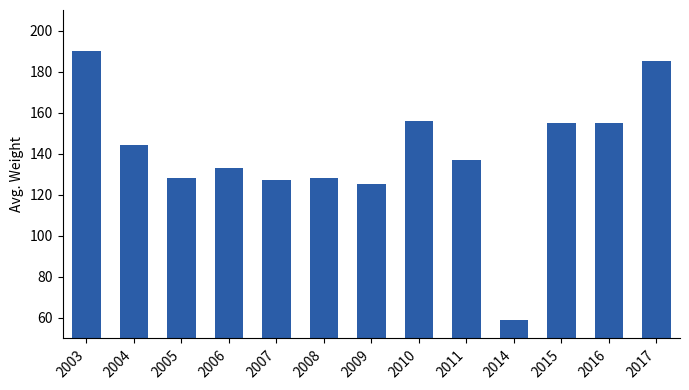

True or false: the data shows 187 at 2007.

False